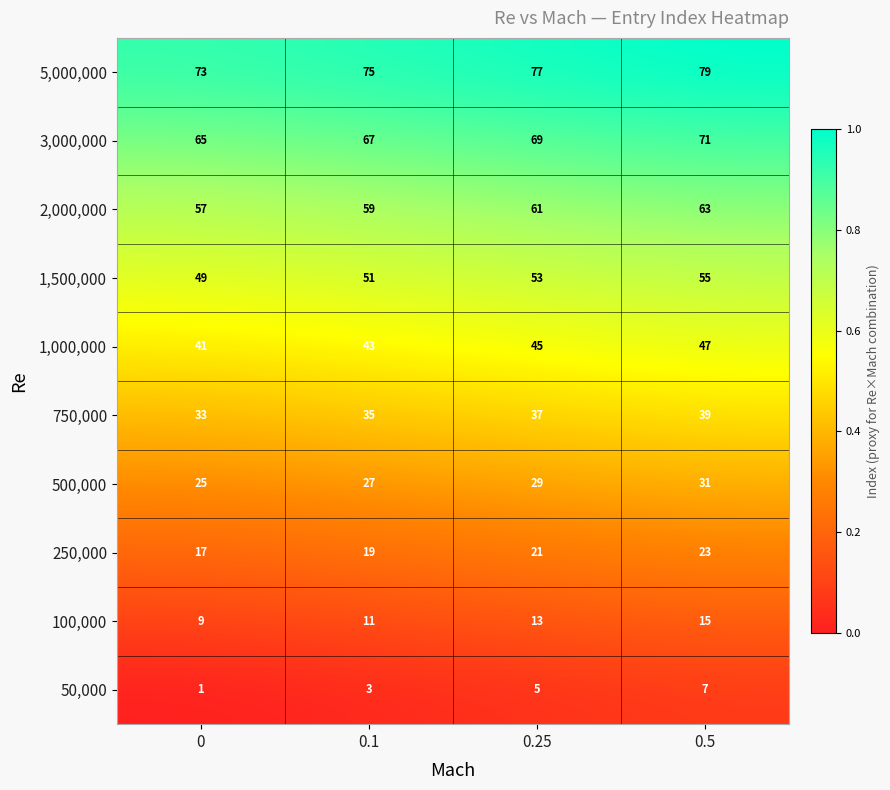

What is the difference between the highest and lowest values at 0.25?

72